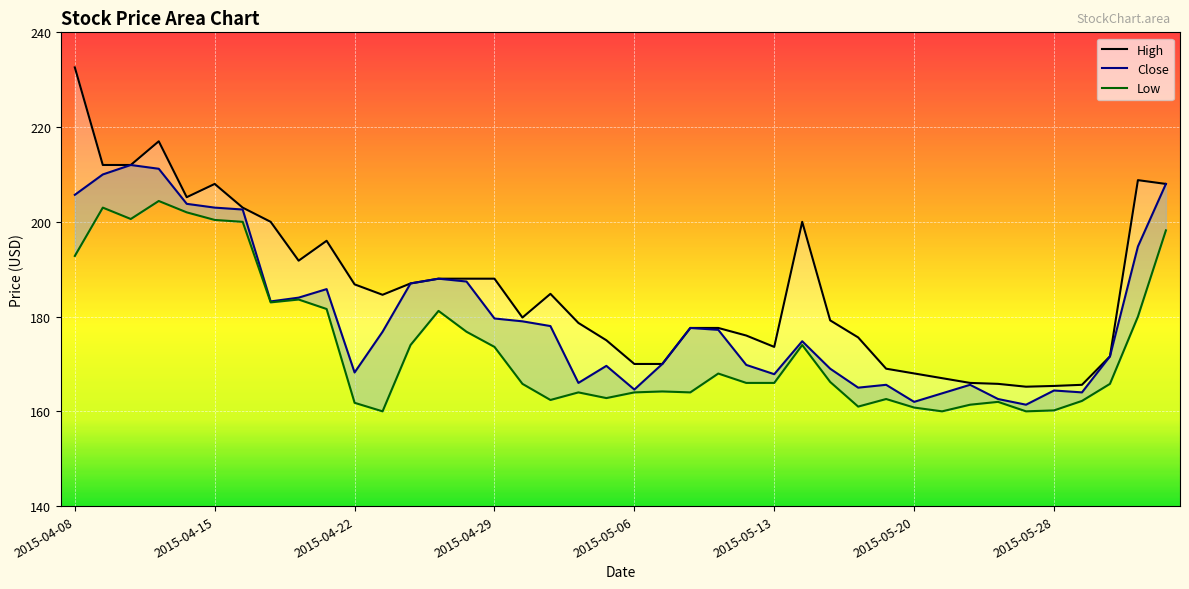

Rank the series by their average value, from highest to lowest.

High, Close, Low